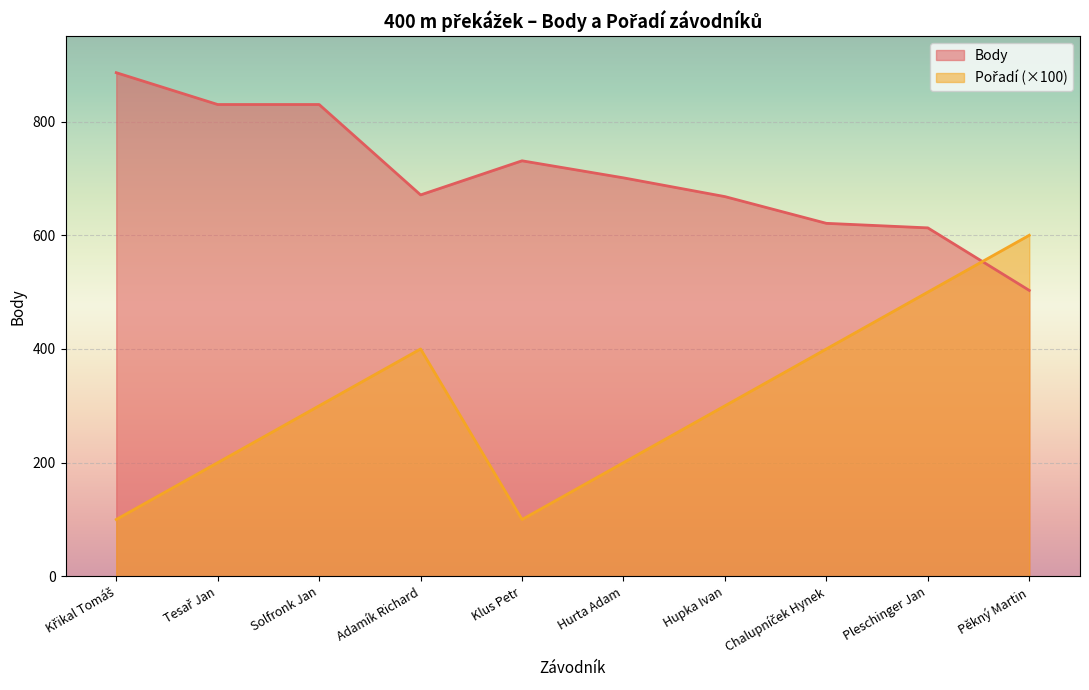

True or false: Body and Pořadí cross at least once.

True